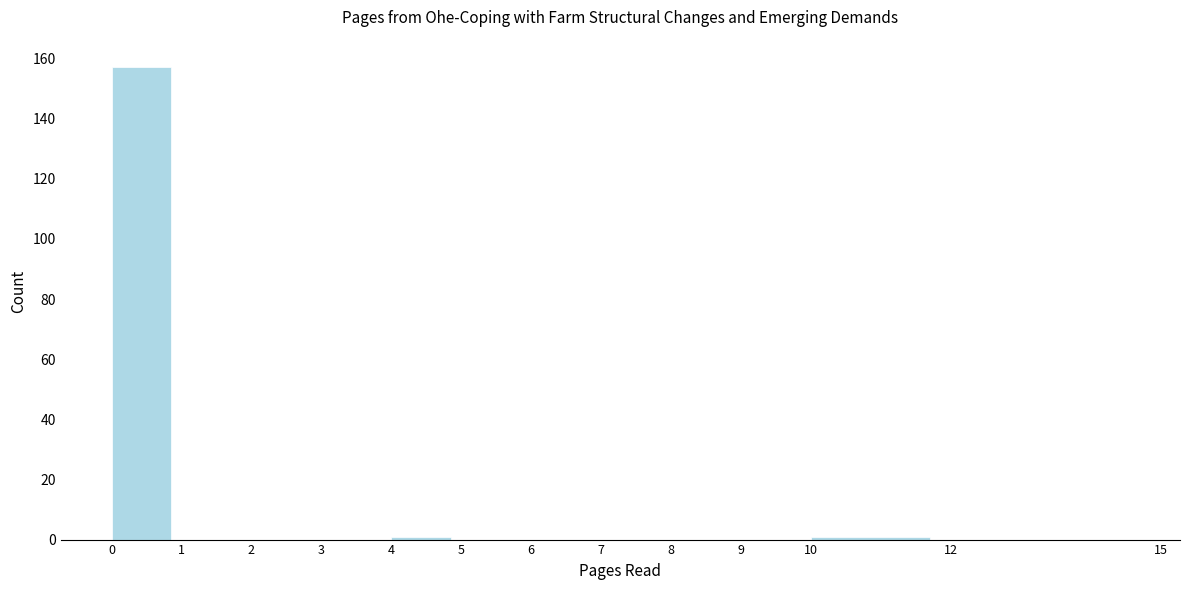

Reading left to right, transcribe this chart: for each bar, give the range it covers on the x-axis and its height. The values are not printed on the chart, so give them approximately, as read against the axis.

0 to 1: 158
1 to 2: 0
2 to 3: 0
3 to 4: 0
4 to 5: under 2
5 to 6: 0
6 to 7: 0
7 to 8: 0
8 to 9: 0
9 to 10: 0
10 to 12: under 2
12 to 15: 0